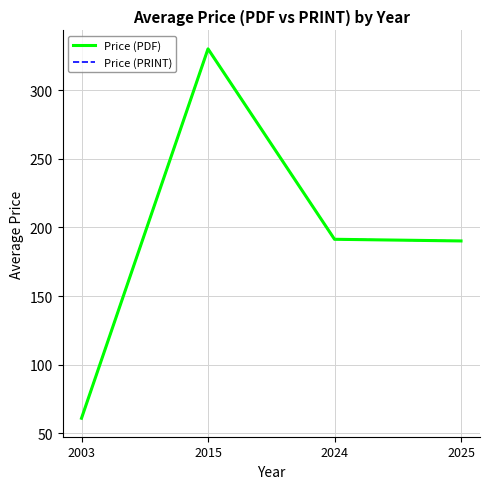

Does the chart display data point markers on the line(s)?

No